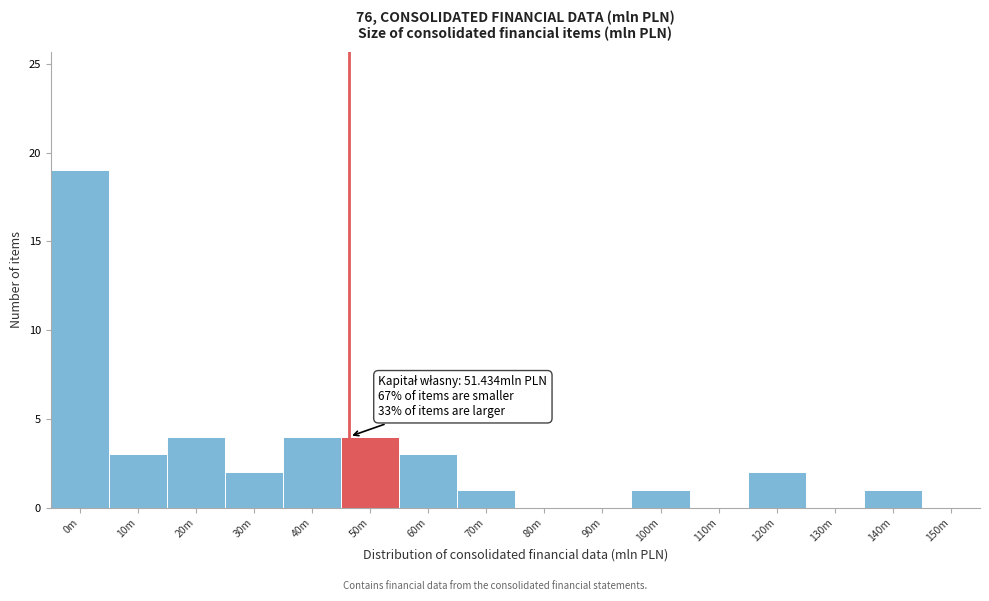

Reading left to right, extract all data points from this chart.

0m=19	10m=3	20m=4	30m=2	40m=4	50m=4	60m=3	70m=1	80m=0	90m=0	100m=1	110m=0	120m=2	130m=0	140m=1	150m=0